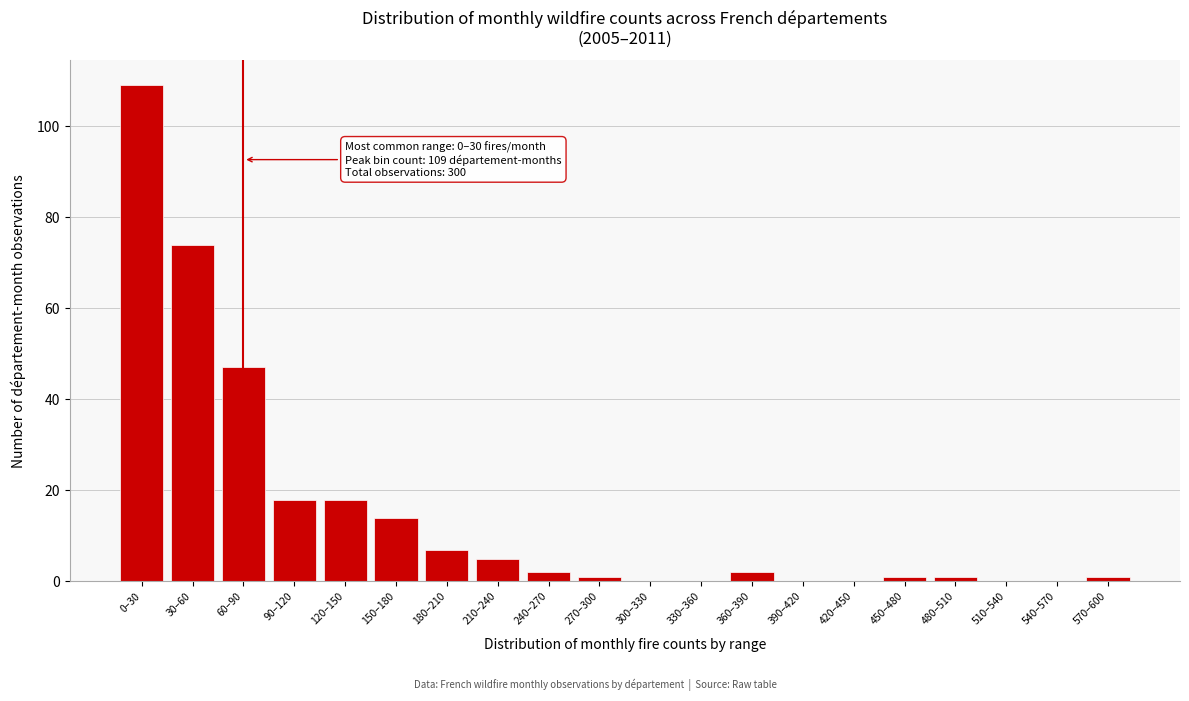

Reading left to right, transcribe all the data shown in this chart.

0–30=109	30–60=74	60–90=47	90–120=18	120–150=18	150–180=14	180–210=7	210–240=5	240–270=2	270–300=1	300–330=0	330–360=0	360–390=2	390–420=0	420–450=0	450–480=1	480–510=1	510–540=0	540–570=0	570–600=1